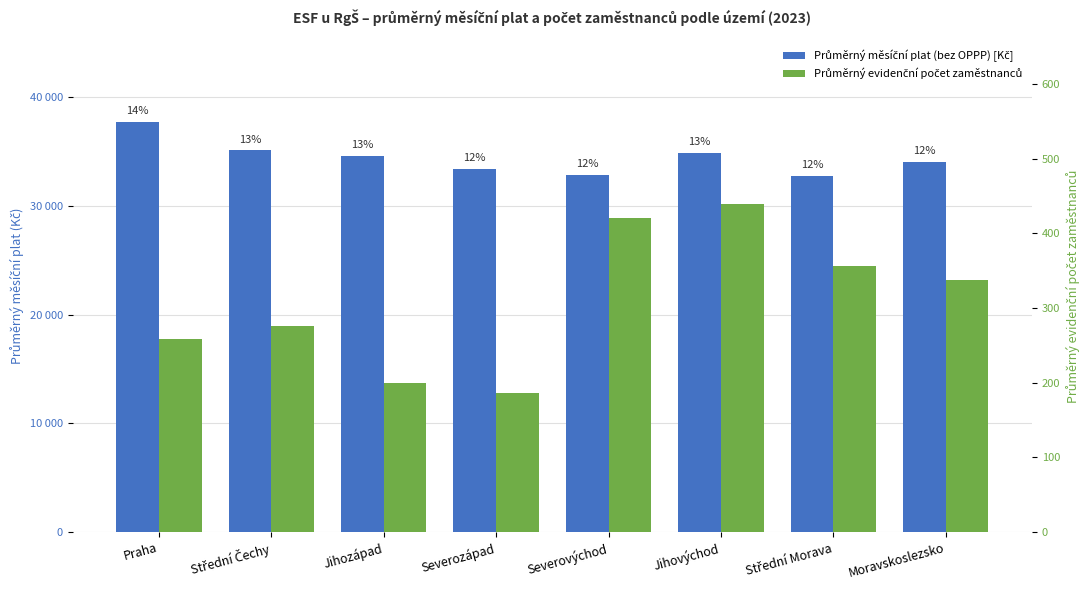

Reading right to left, what are all the values shown in this chart?

Průměrný měsíční plat (bez OPPP) [Kč]: Moravskoslezsko=34068.3	Střední Morava=32763.9	Jihovýchod=34903.8	Severovýchod=32880.8	Severozápad=33396.9	Jihozápad=34585.7	Střední Čechy=35130.9	Praha=37731.6
Průměrný evidenční počet zaměstnanců: Moravskoslezsko=337.9	Střední Morava=355.9	Jihovýchod=439.3	Severovýchod=420.1	Severozápad=186.1	Jihozápad=199.6	Střední Čechy=276.2	Praha=258.5